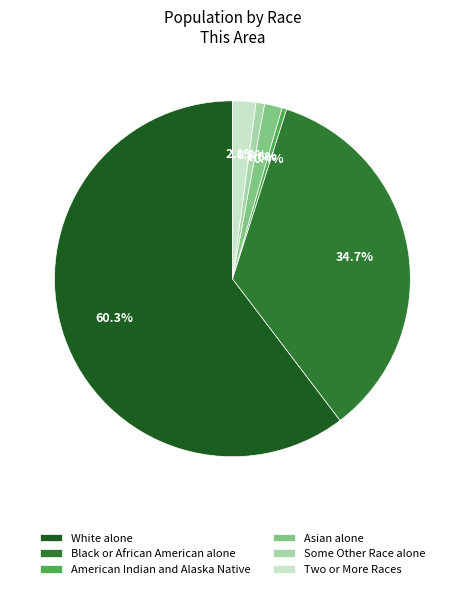

Which slice represents more than half of the pie?

White alone